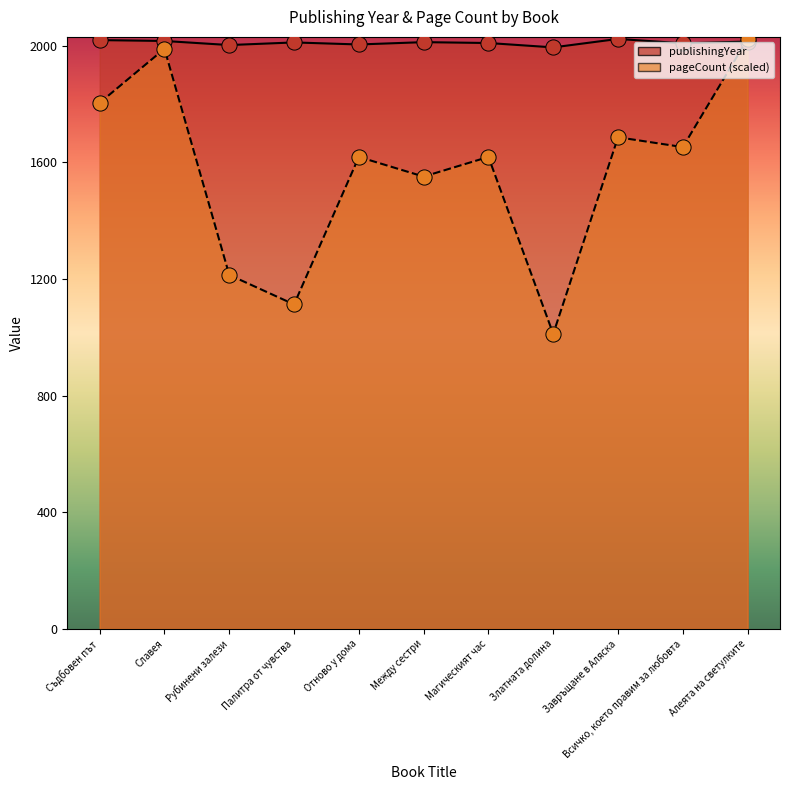

Which series contains the highest Y value?

publishingYear